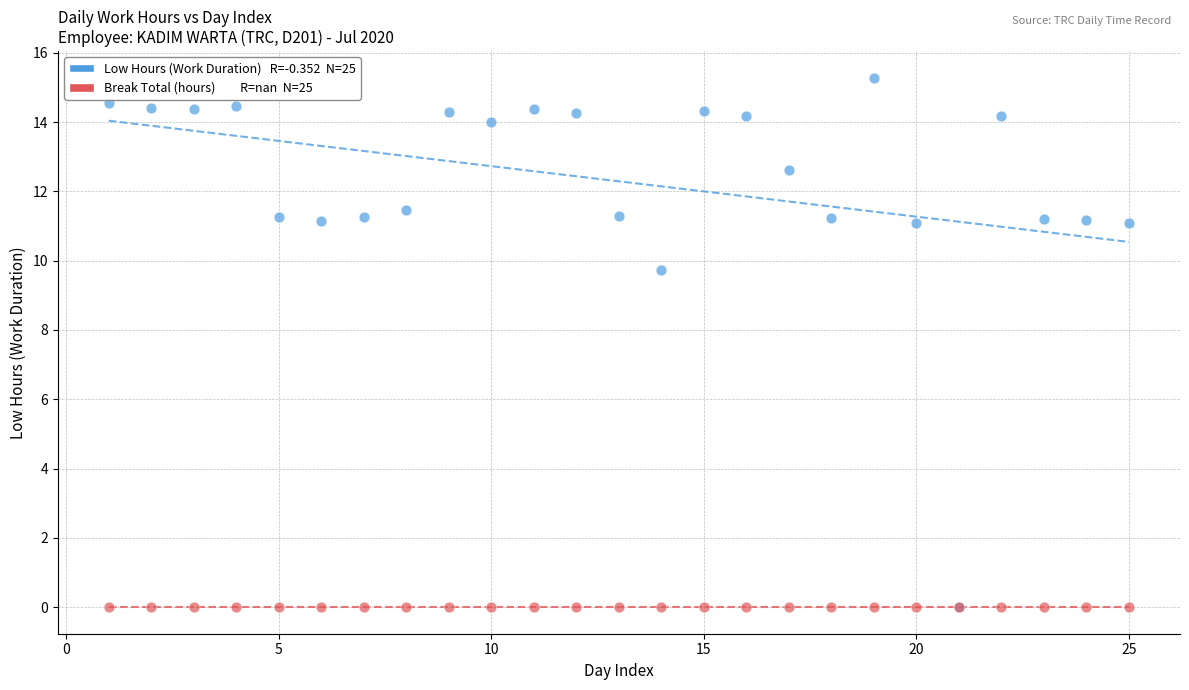

Across all series, what Y value is closest to 7?

9.7